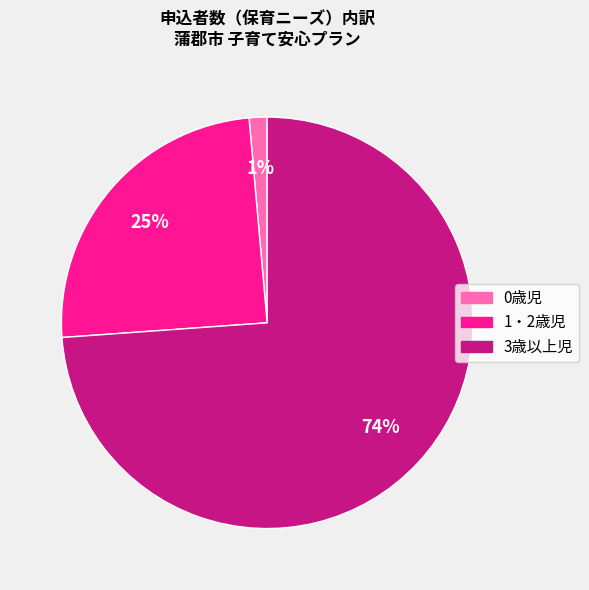

Is the sum of 0歳児 and 1・2歳児 greater than half?

No